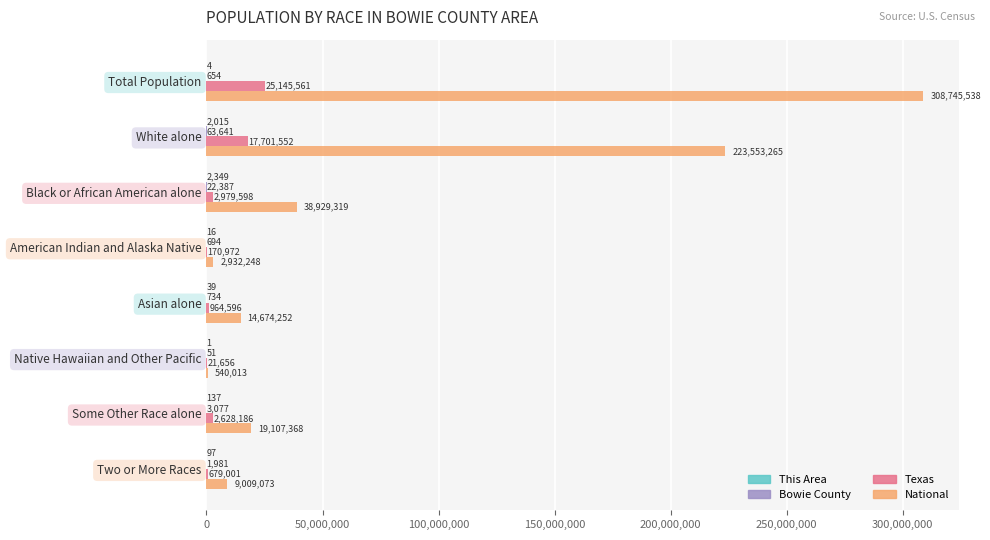

The value of Texas at American Indian and Alaska Native is 170972. True or false?

True